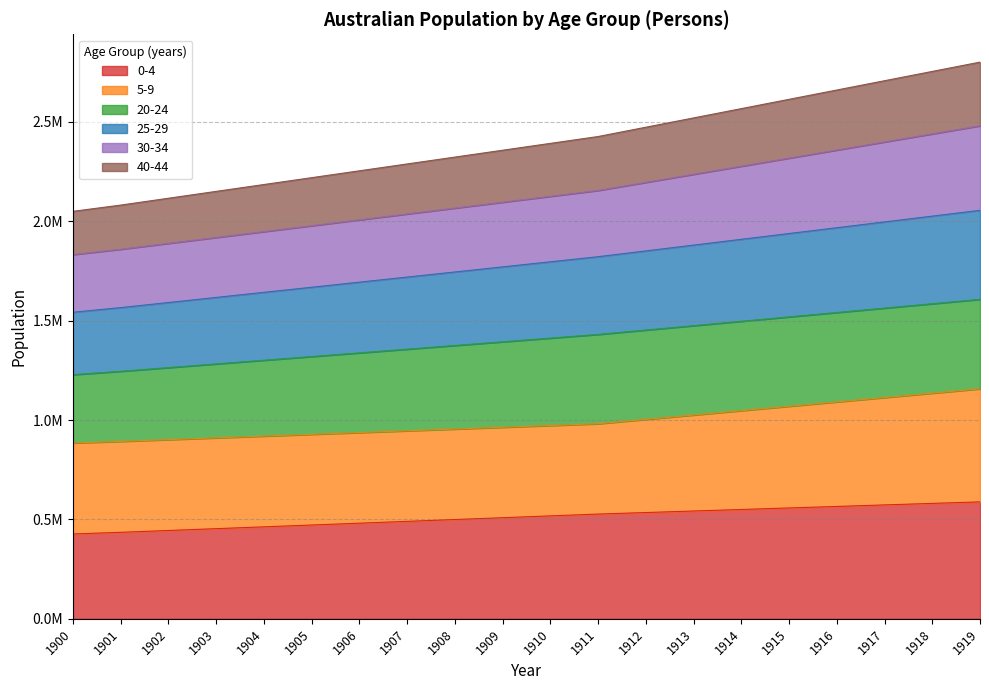

Does the chart display data point markers on the line(s)?

No